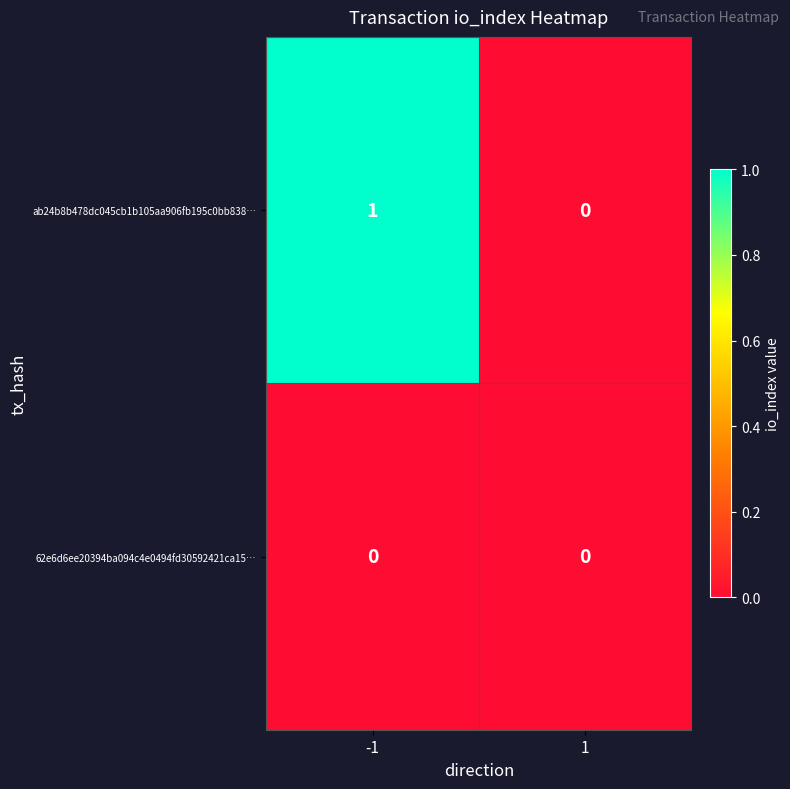

How many distinct data groups are displayed?

2